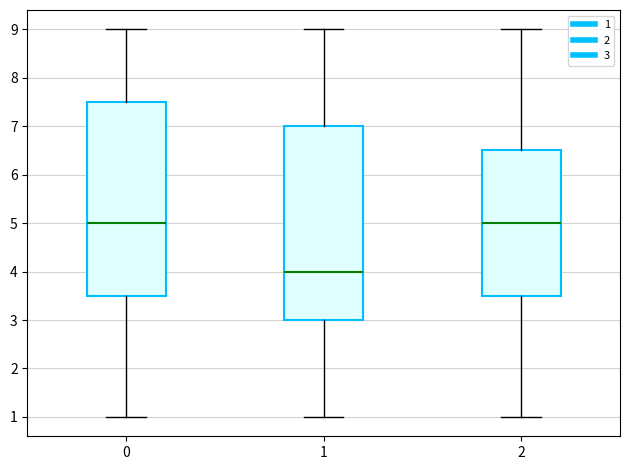

Reading left to right, read every box against the y-axis: the position of its median line, the range the box covers, and the ends of its whiskers. The values are not printed on the chart, so give them approximately, as read against the axis.

0: median 5.0, box 3.5 to 7.5, whiskers 1.0 to 9.0
1: median 4.0, box 3.0 to 7.0, whiskers 1.0 to 9.0
2: median 5.0, box 3.5 to 6.5, whiskers 1.0 to 9.0